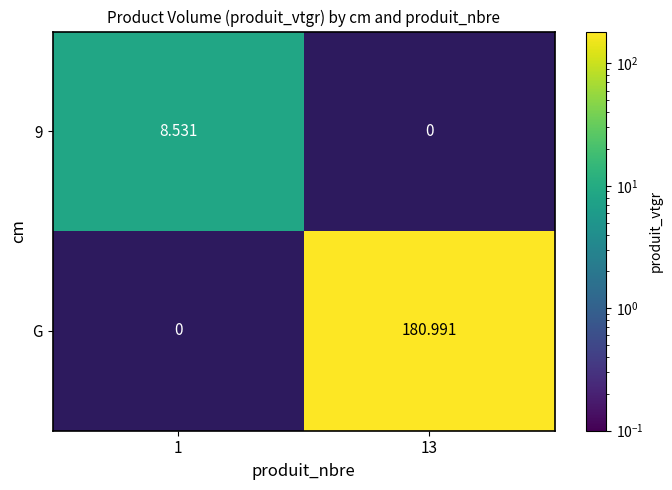

Which series has the largest total across all categories?

G